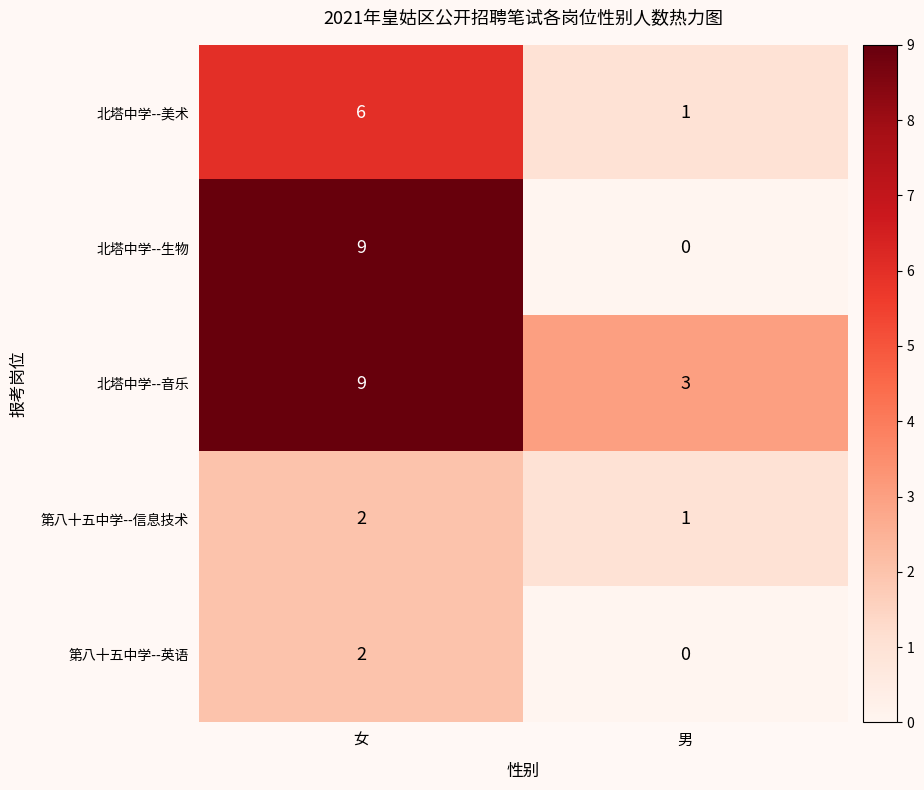

Between 女 and 男, which series saw the biggest shift?

北塔中学--生物